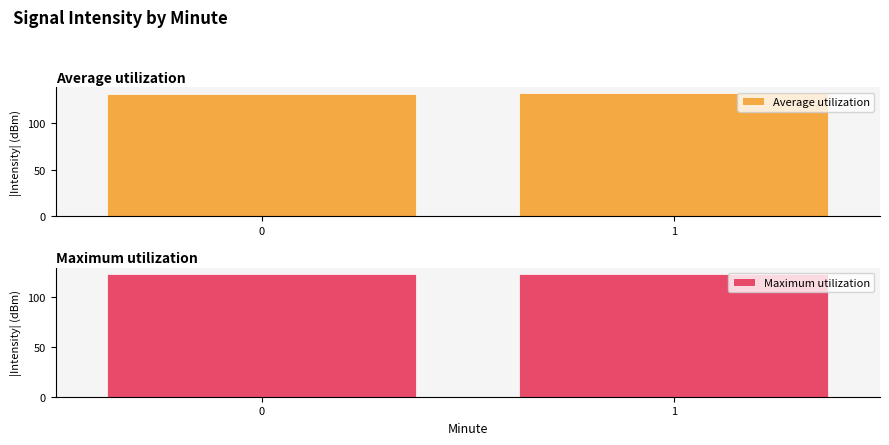

What is the minimum value shown in the chart?

122.8